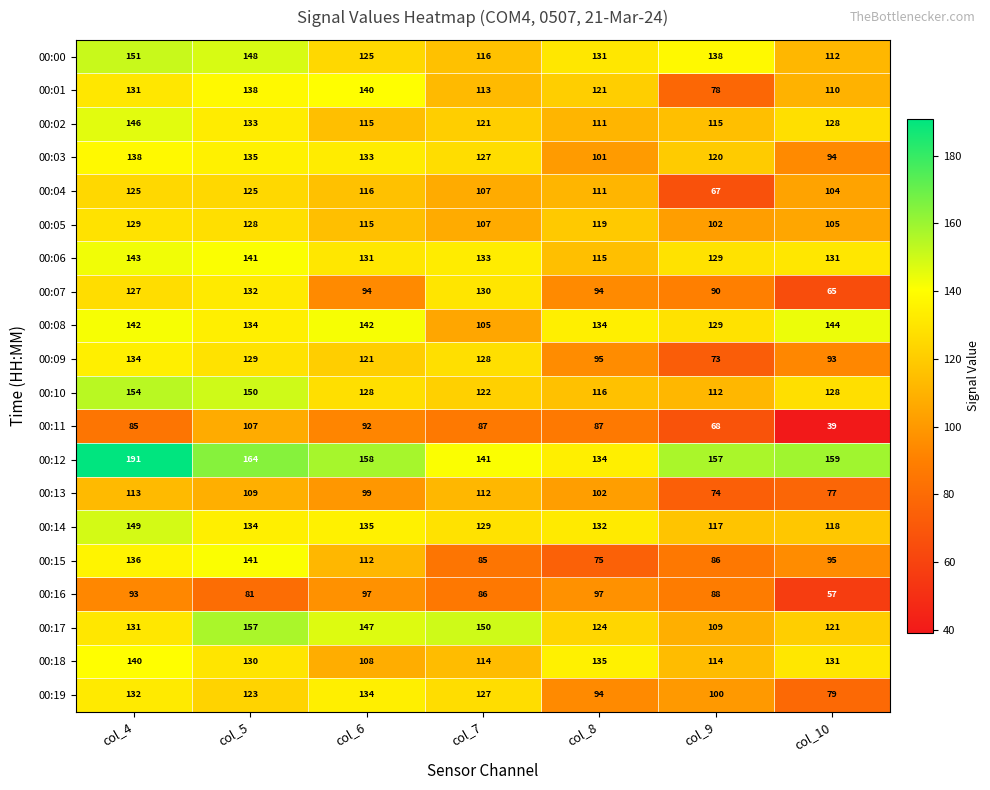

How many data points does each series have?

7